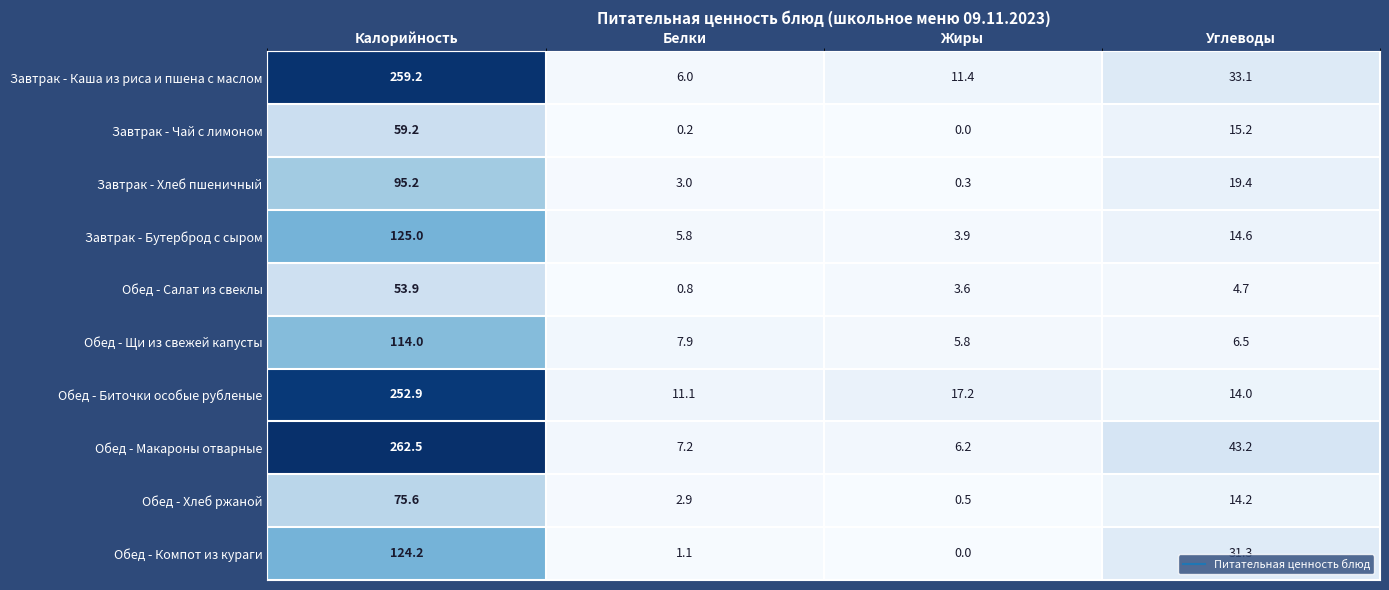

Which category has the lowest value across all series?

Жиры